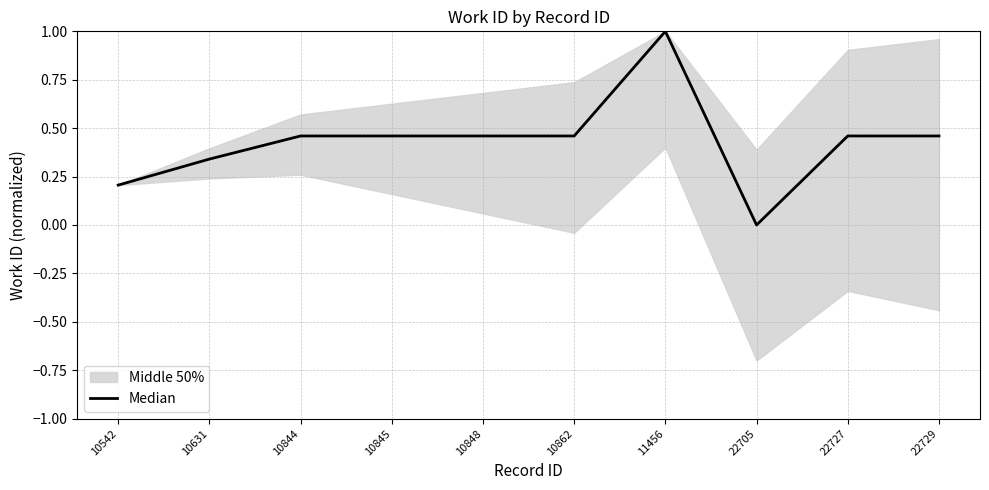

What is the value of the 3rd point from the left?

0.5